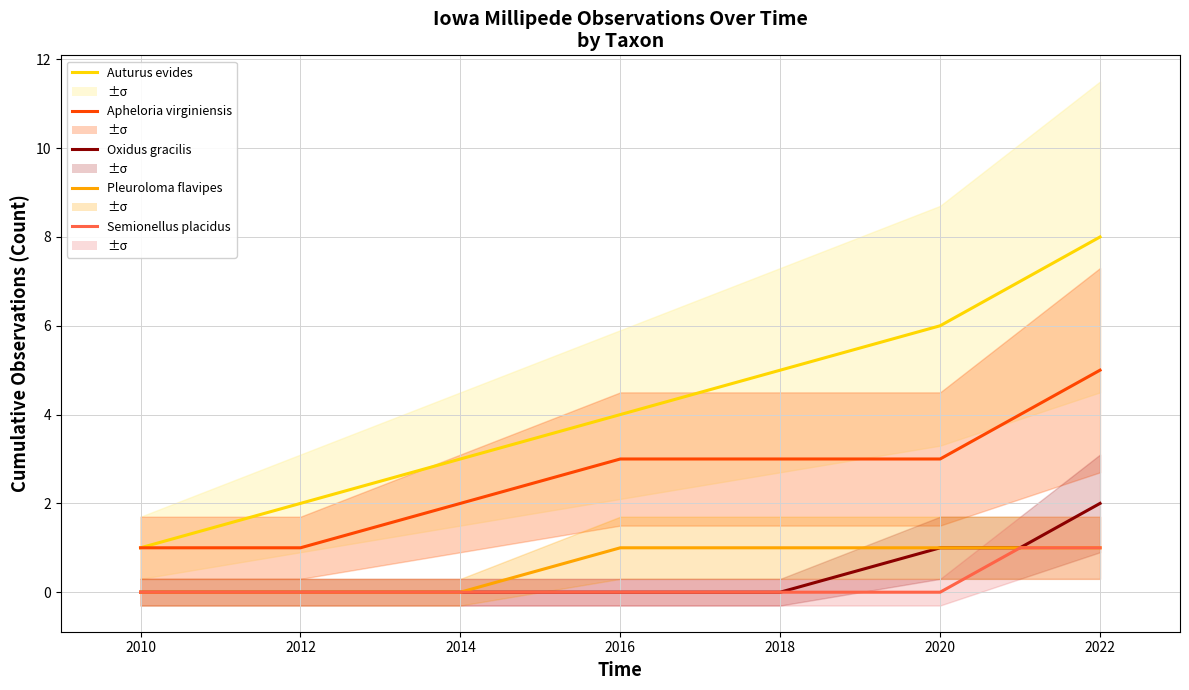

How many lines are shown in the chart?

5